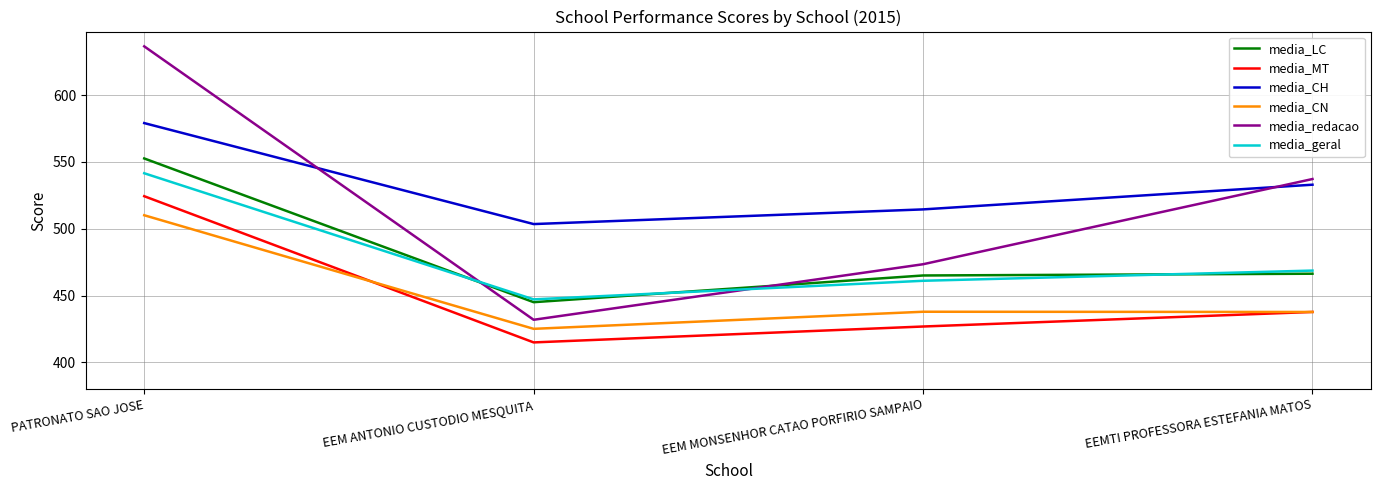

True or false: media_redacao and media_CN cross at least once.

False